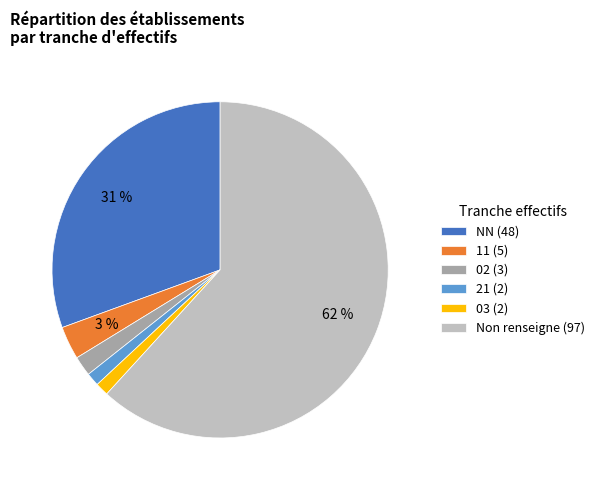

Is it true that Non renseigne (97) is 62% of the pie?

True